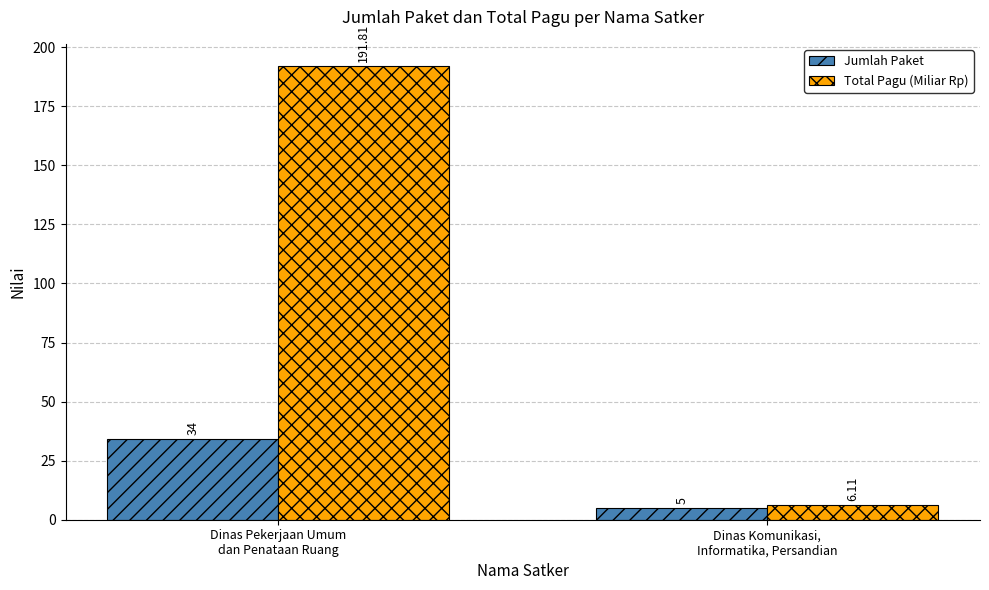

True or false: Jumlah Paket has a value of 13.7 at Dinas Pekerjaan Umum
dan Penataan Ruang.

False